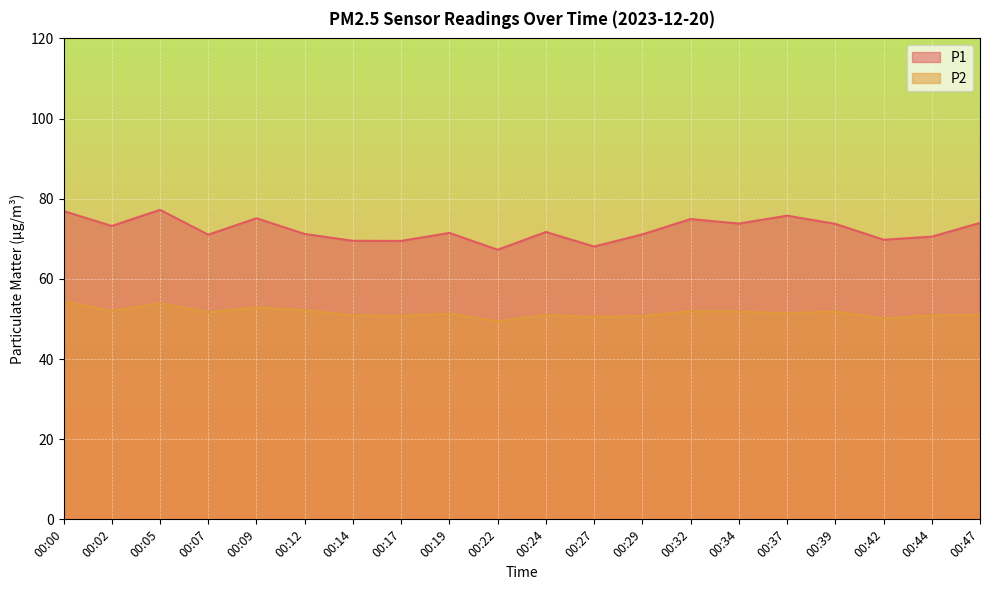

How many lines are shown in the chart?

2